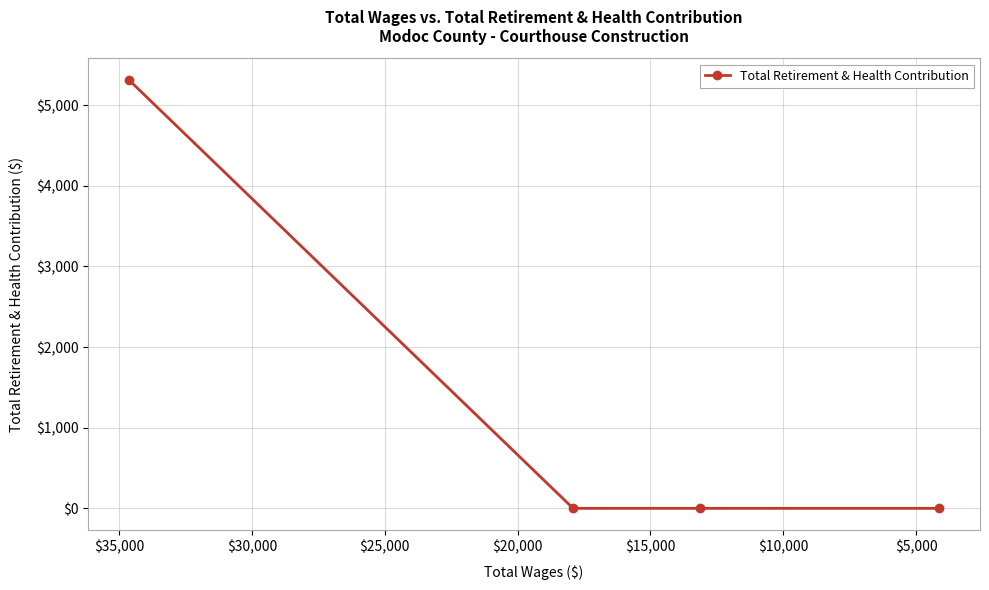

What is the average value?

1329